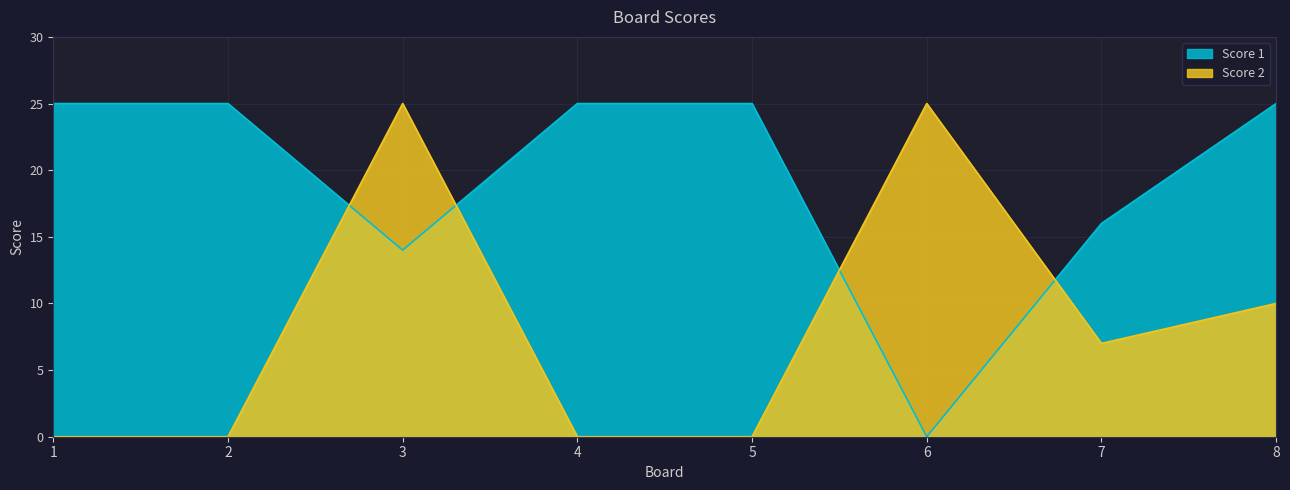

Rank the series by their average value, from lowest to highest.

Score 2, Score 1